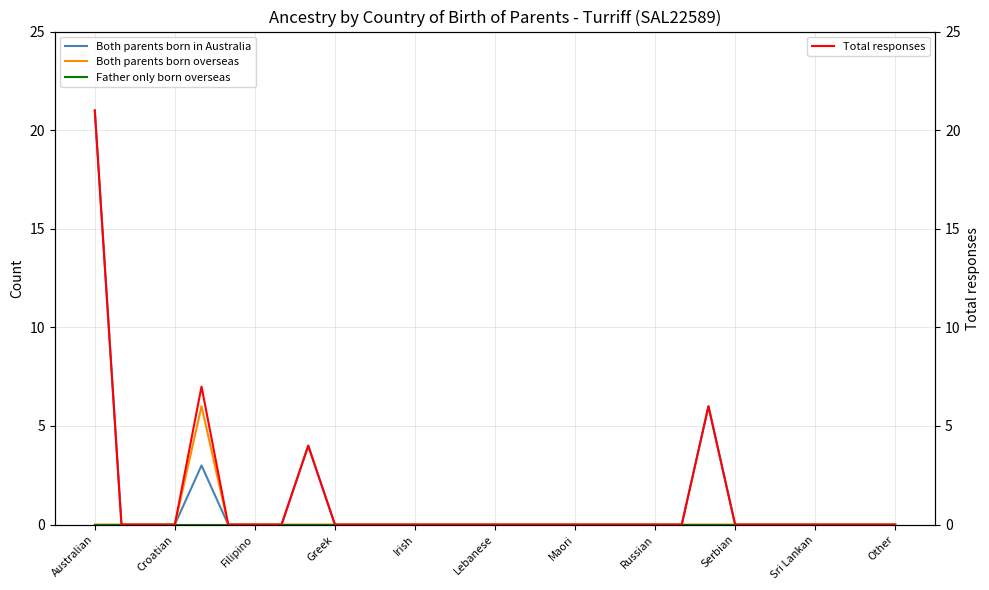

True or false: Father only born overseas and Both parents born overseas intersect in this chart.

False